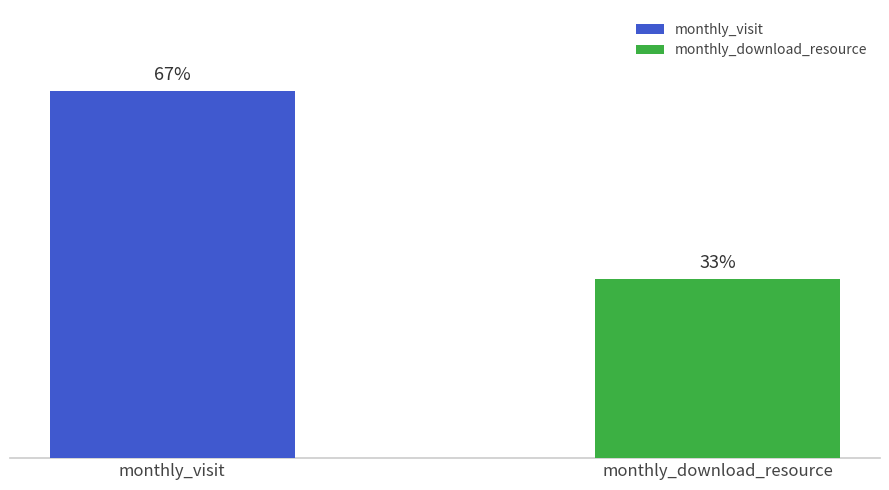

Which series has the largest range (max minus min)?

monthly_visit